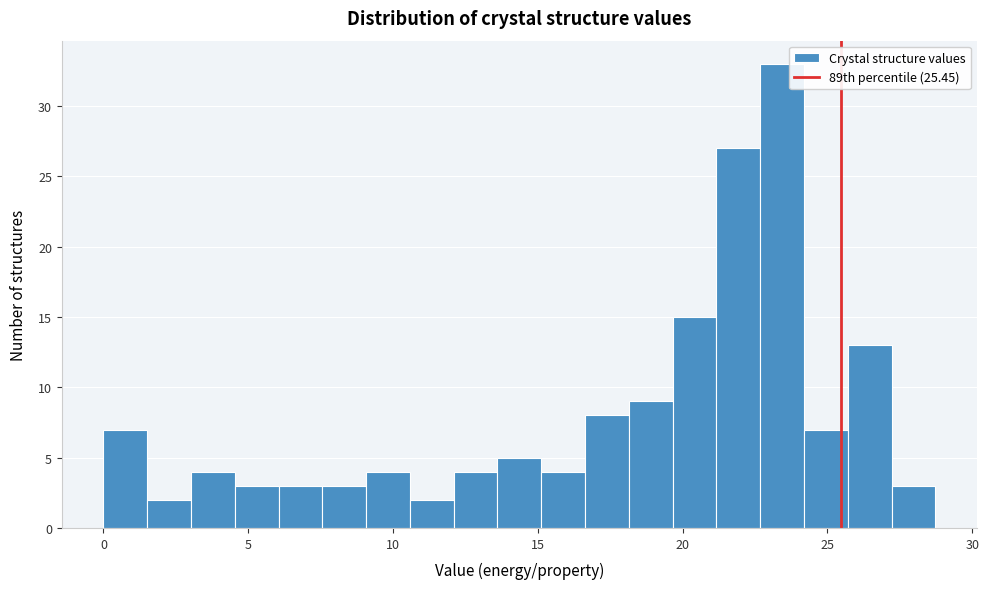

Around what value on the x-axis is the tallest bar? Give the approximate position of its centre, as read against the axis.

23.5